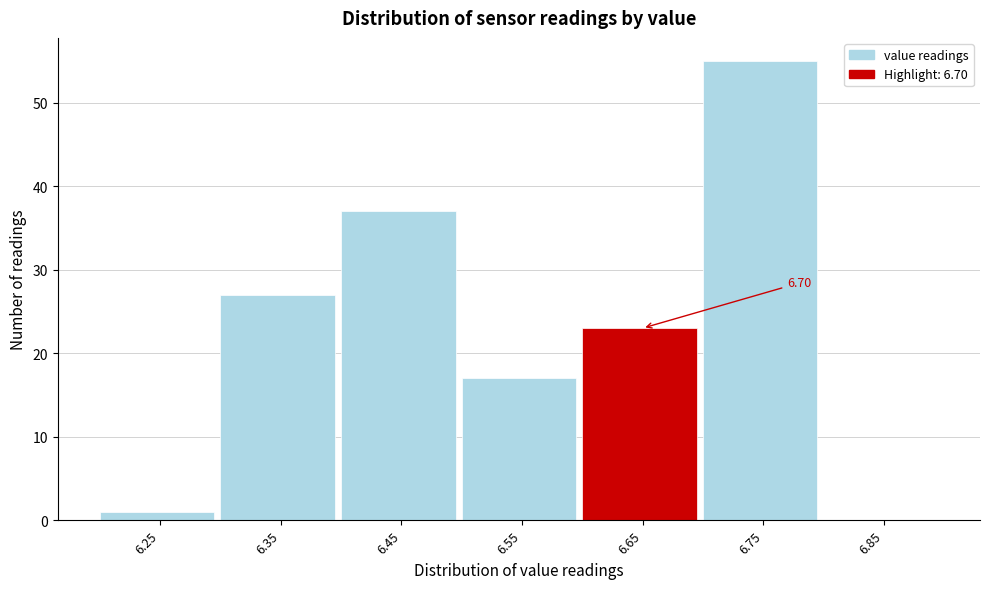

Between 6.85 and 6.45, which is larger?

6.45